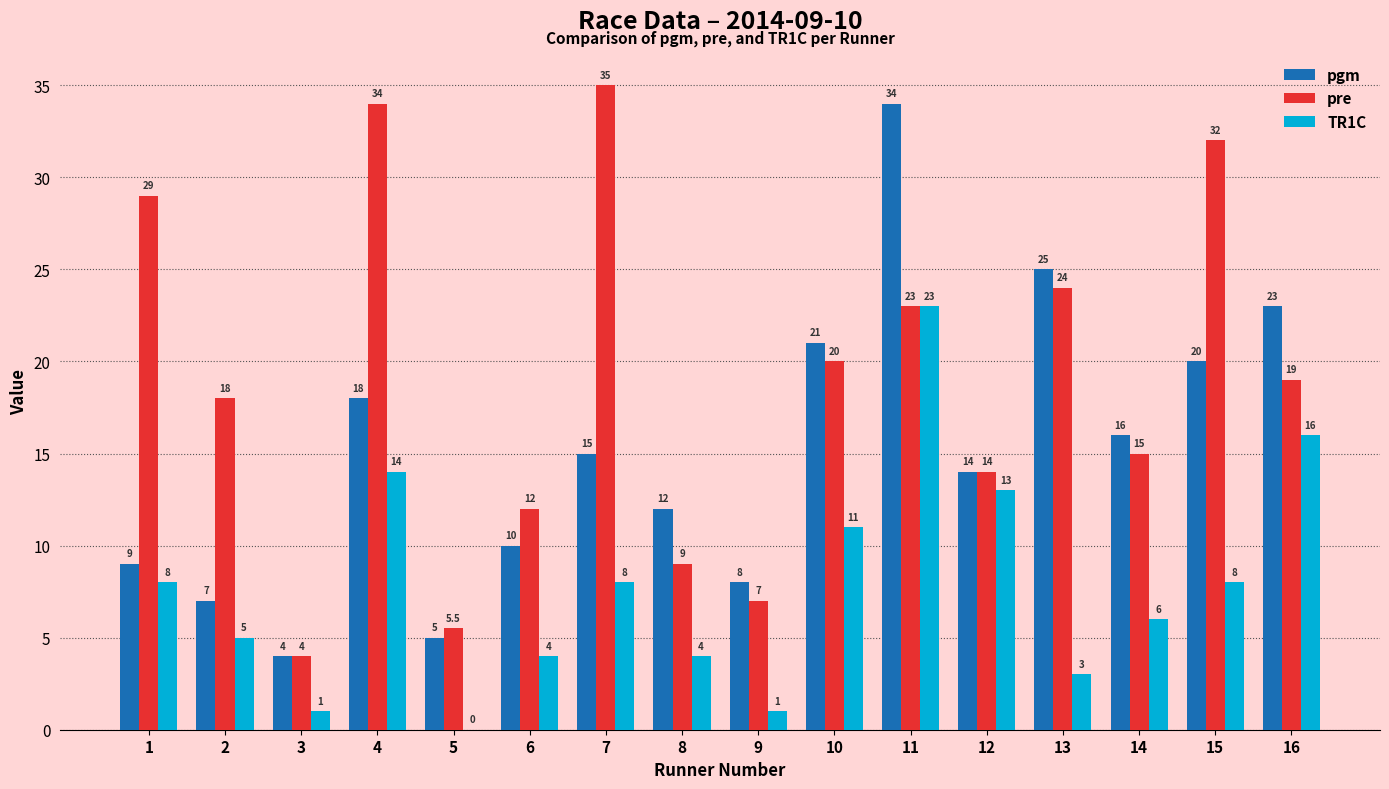

What is the spread (max minus min) of values at 4?

20.0